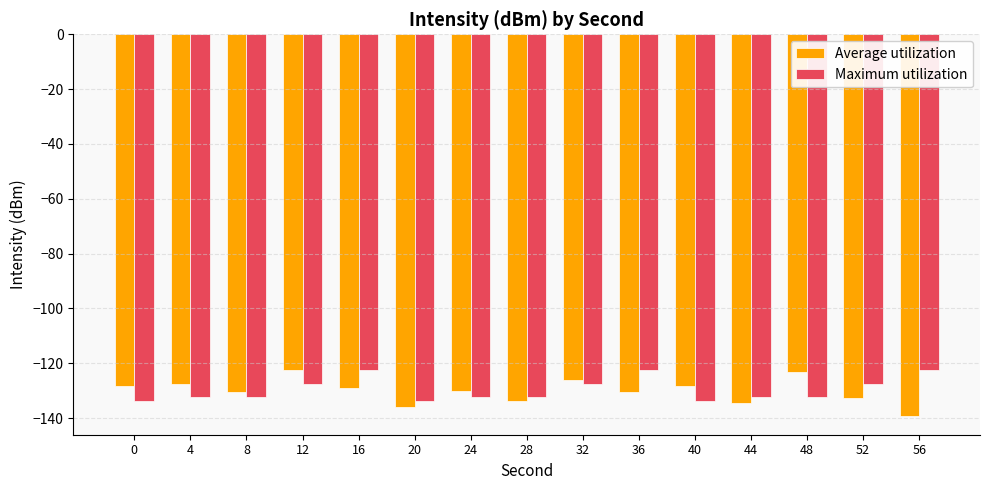

What is the difference between the maximum and minimum values in the Average utilization series?

16.5